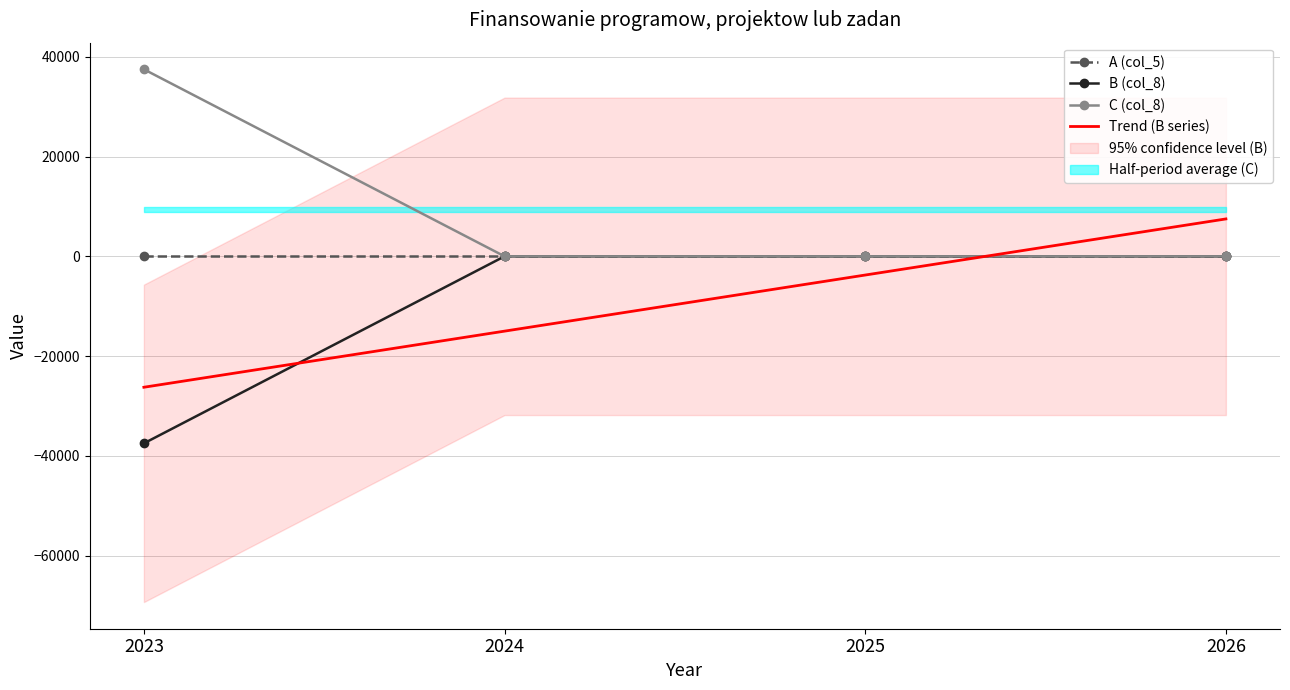

At which label does Trend (B series) first exceed -3749?

2026